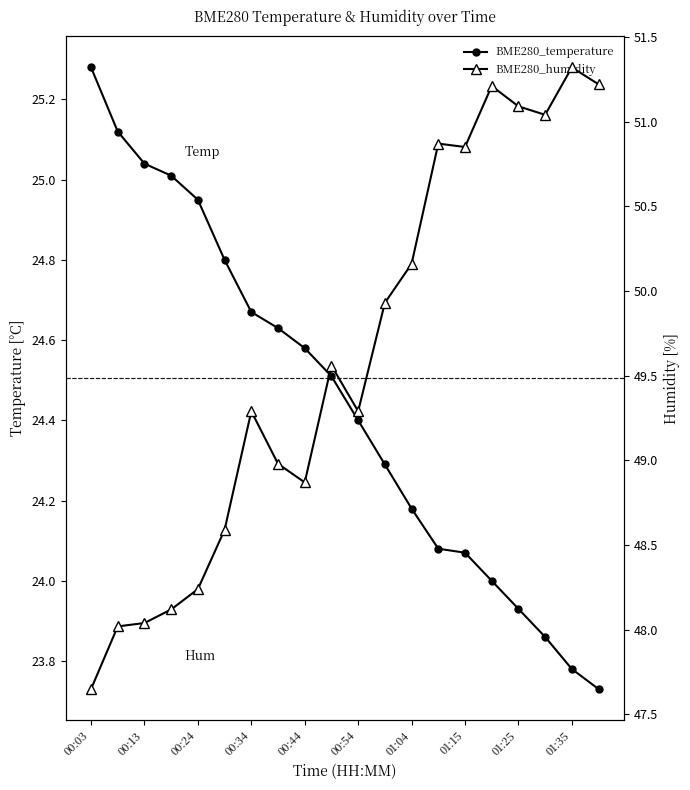

True or false: BME280_temperature and BME280_humidity intersect in this chart.

False